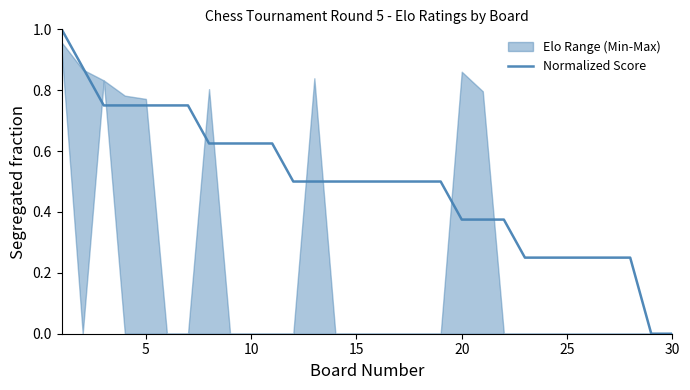

What is the value of the 27th point from the left?

0.2